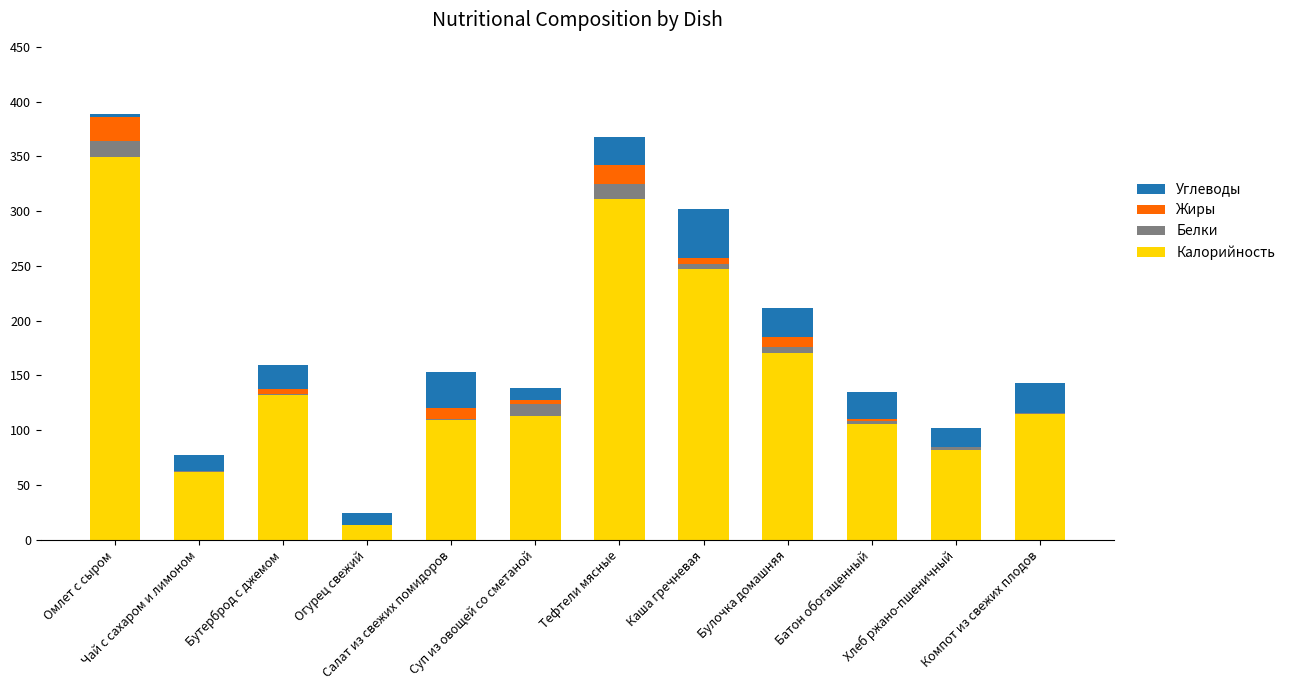

What are all the series names shown in the legend?

Углеводы, Жиры, Белки, Калорийность